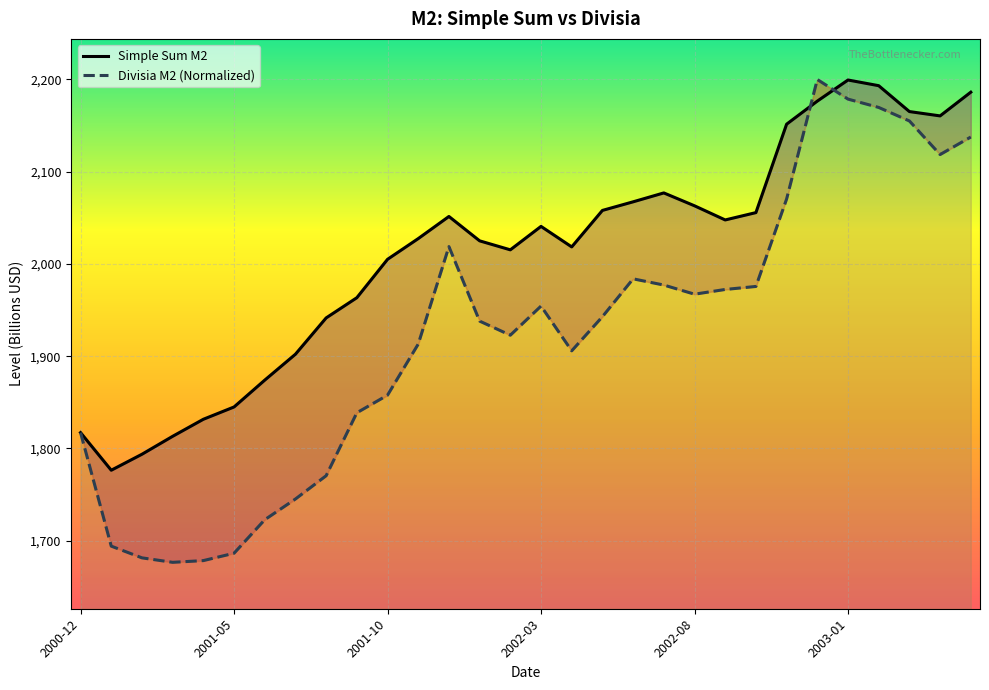

Reading right to left, what are all the values shown in this chart?

Simple Sum M2: 2186.1	2160.4	2165.1	2193.2	2199.3	2176.5	2151.5	2055.6	2047.7	2063.0	2077.0	2067.3	2058.0	2018.5	2040.7	2015.3	2025.0	2051.4	2027.5	2005.0	1963.4	1941.5	1902.2	1874.1	1845.0	1831.7	1813.2	1793.7	1776.4	1817.2
Divisia M2 (Normalized): 2137.6	2118.5	2155.0	2169.6	2178.6	2199.9	2070.4	1975.6	1972.3	1967.2	1977.1	1983.9	1942.8	1905.8	1954.3	1922.8	1938.0	2018.8	1913.1	1857.8	1838.7	1770.5	1745.2	1722.8	1686.5	1678.5	1676.6	1681.5	1694.2	1817.2